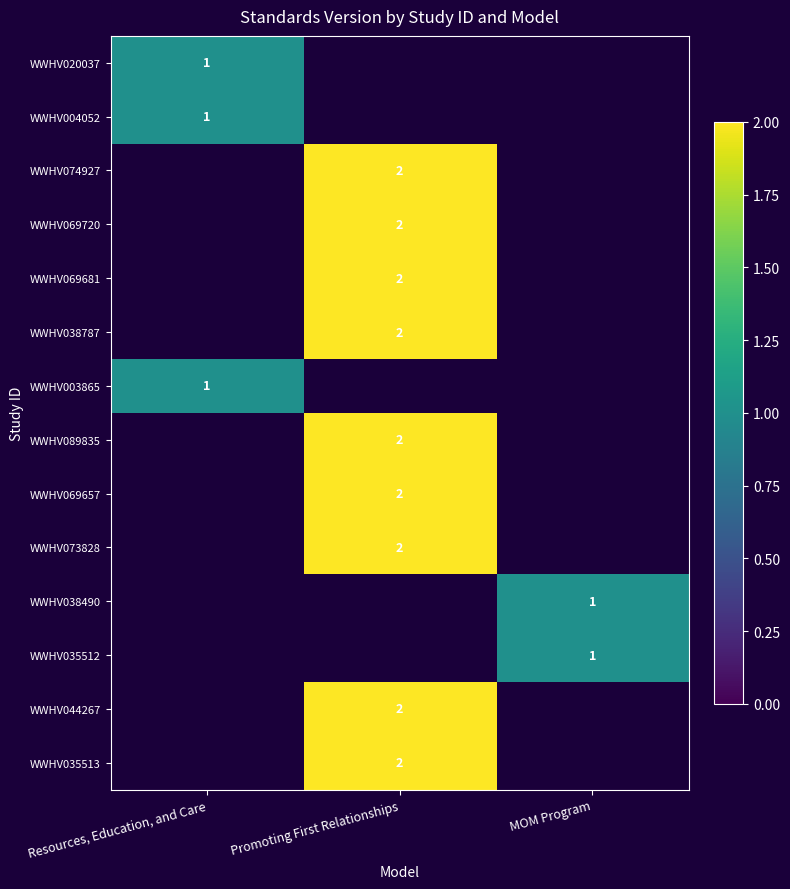

The value of WWHV020037 at Resources, Education, and Care is 1. True or false?

True